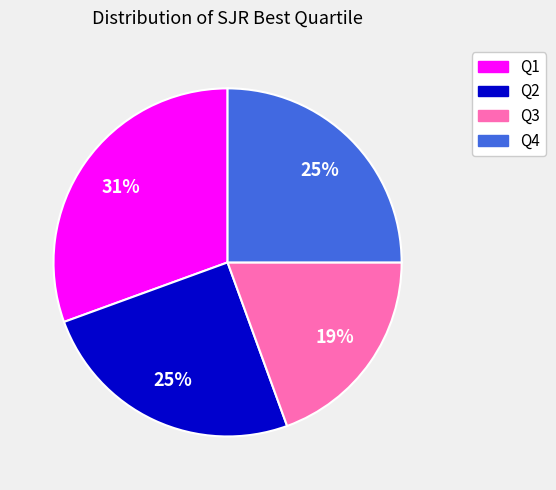

To the nearest percent, what percentage of the pie is Q3?

19%